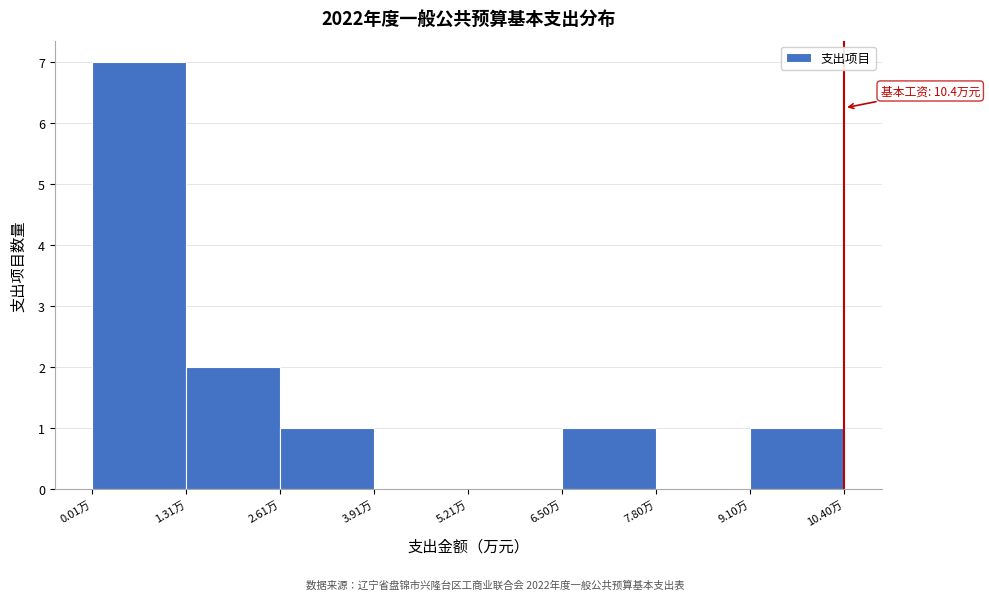

Which range on the x-axis has the tallest bar?

0.0 to 1.4